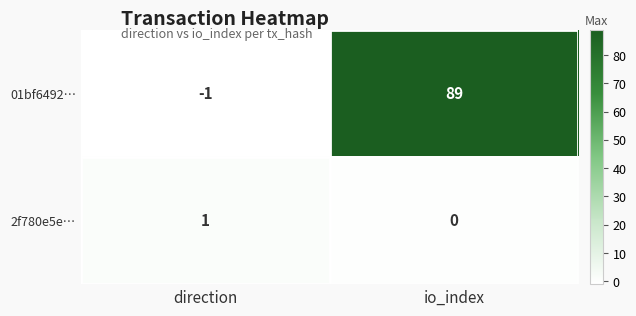

Reading left to right, transcribe all the data shown in this chart.

01bf6492…: -1	89
2f780e5e…: 1	0